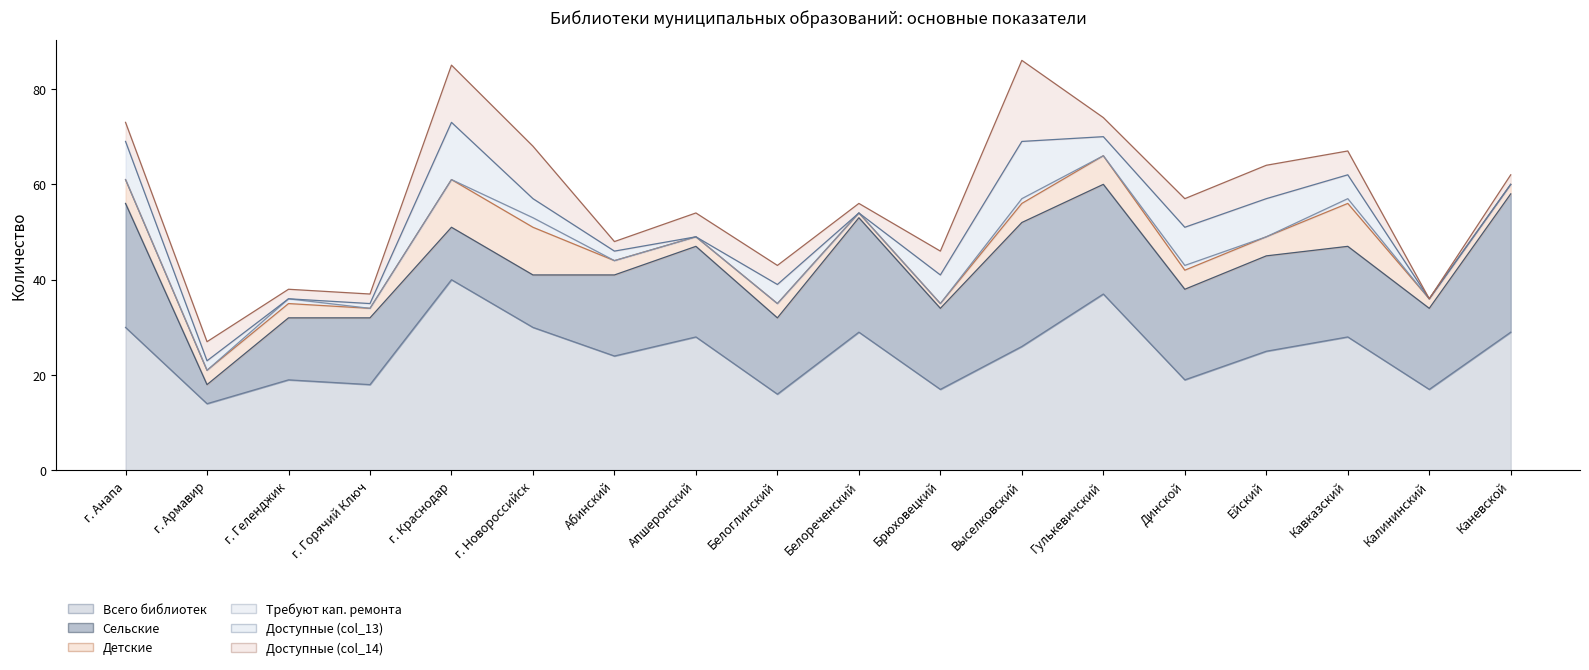

True or false: Всего библиотек has a value of 40 at г. Краснодар.

True